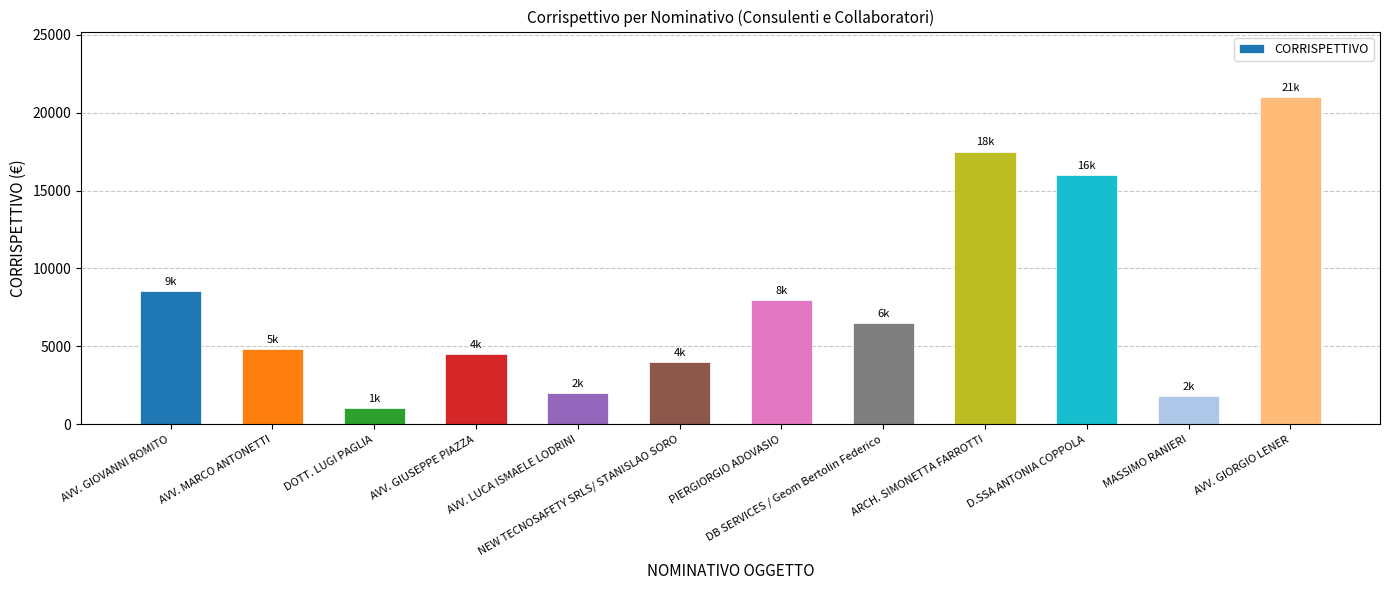

Are the bars grouped side by side (vs. stacked)?

No